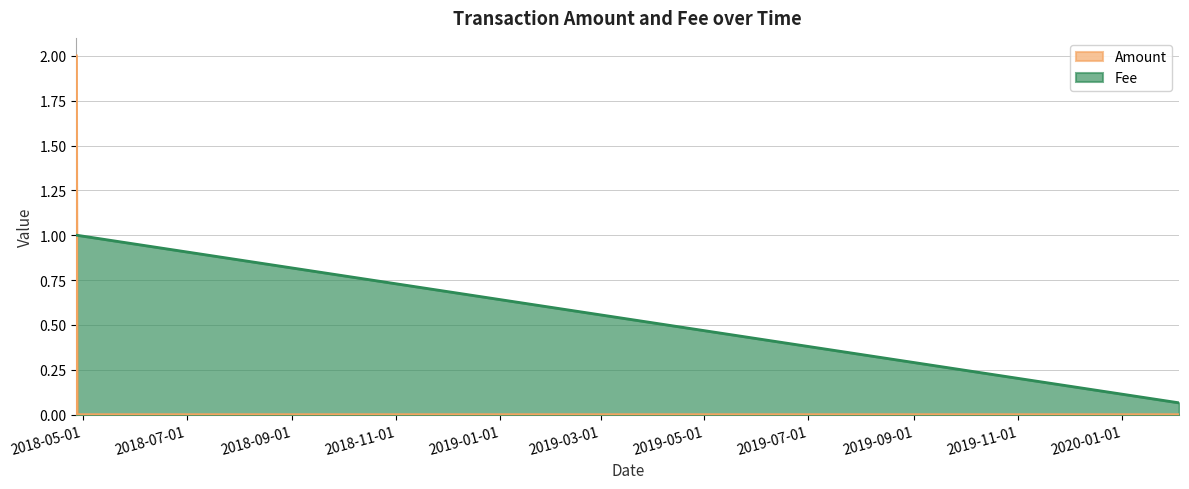

What are all the series names shown in the legend?

Amount, Fee